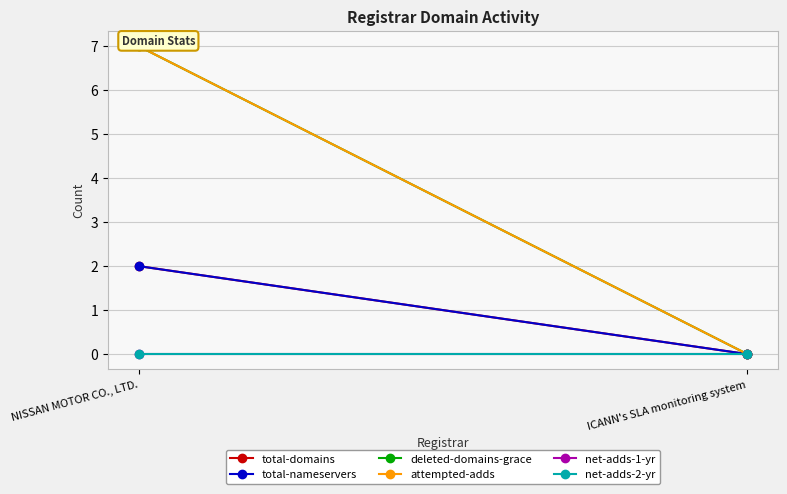

Is it true that net-adds-1-yr equals 0 at ICANN's SLA monitoring system?

True